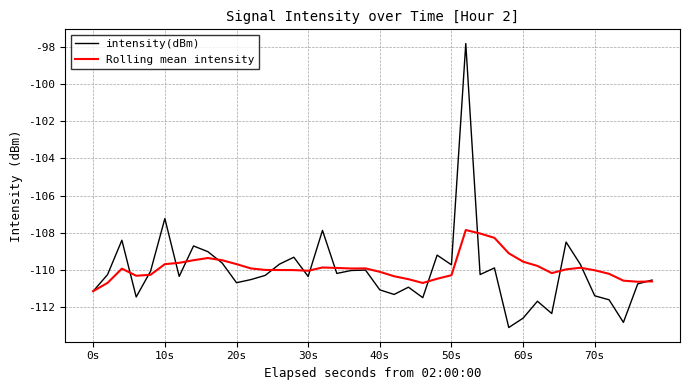

What is the highest value of the intensity(dBm) series?

-97.8